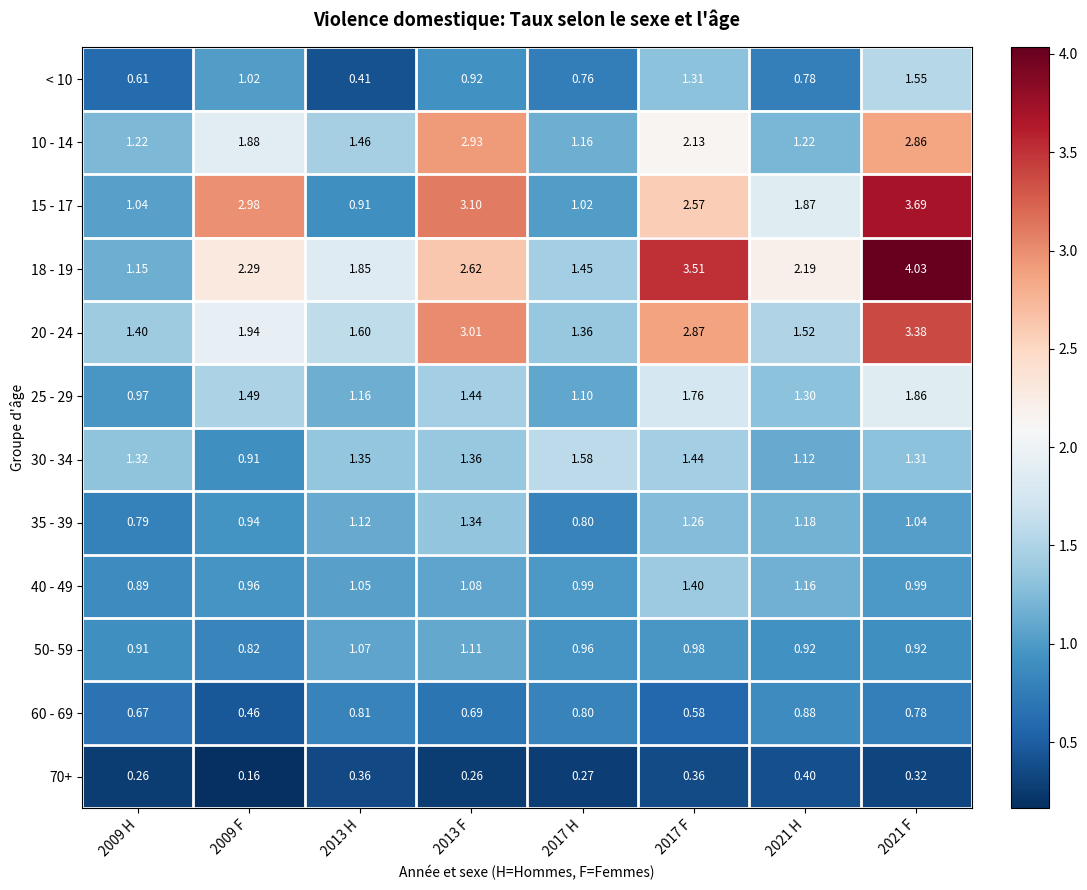

Is the value of 60 - 69 at 2017 H greater than the value of 15 - 17 at 2021 F?

No